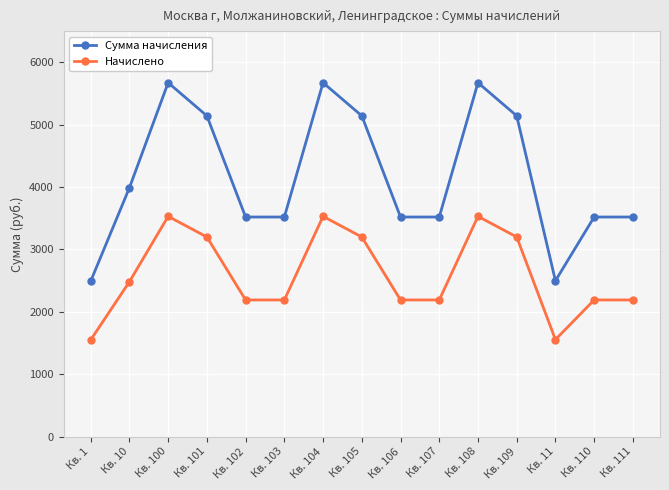

Rank the series at Кв. 10 from lowest to highest value.

Начислено, Сумма начисления